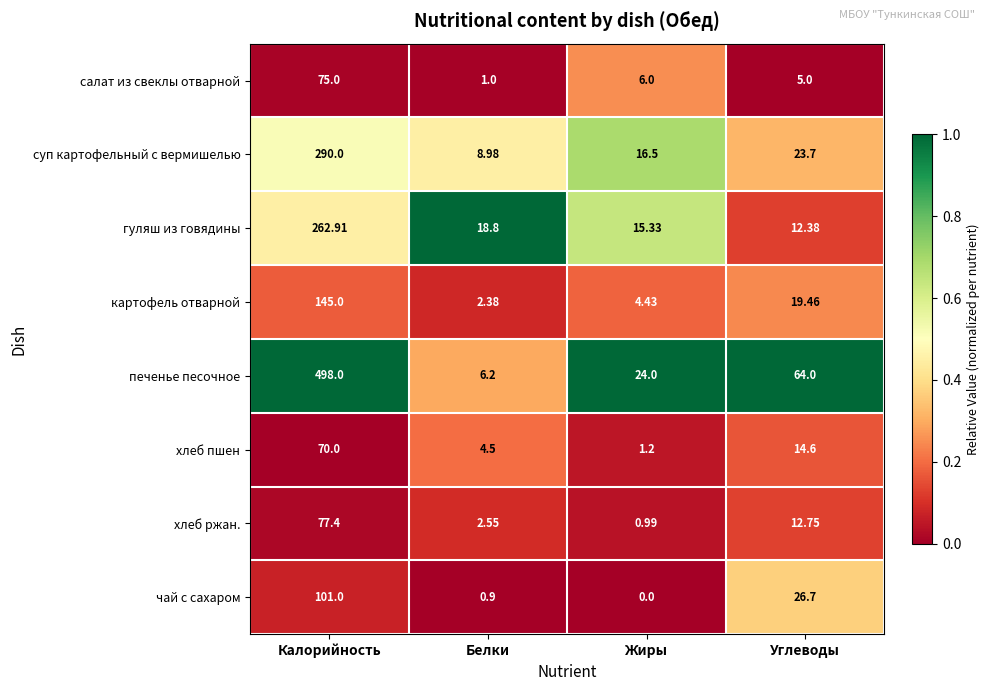

Which series has the largest range (max minus min)?

печенье песочное